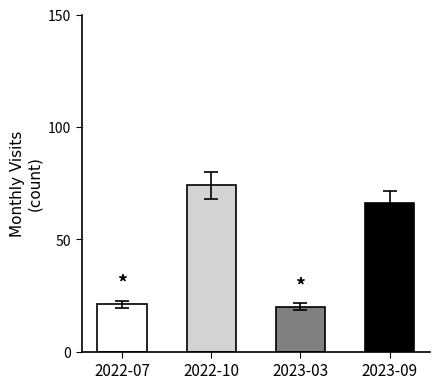

At which label is the value closest to 47?

2023-09